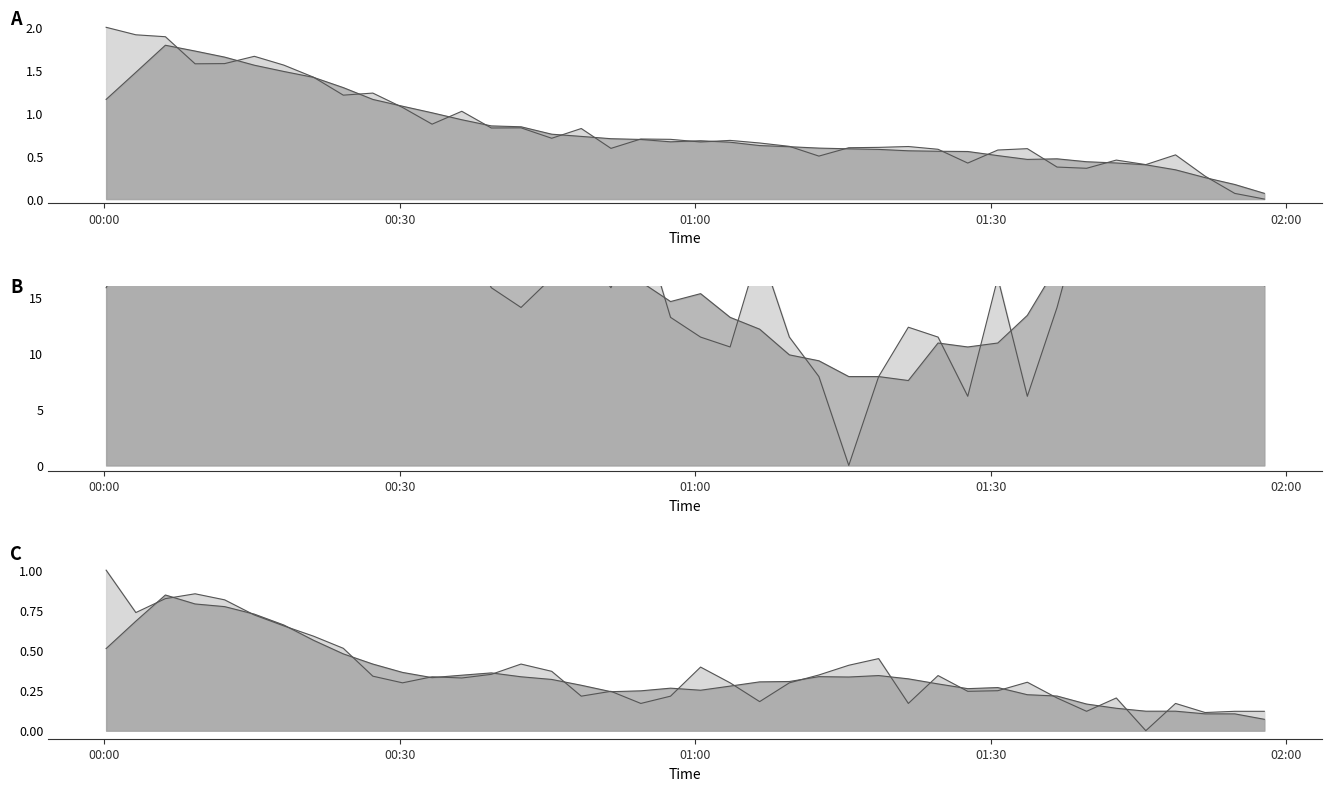

Between which two adjacent categories do humidity_line and humidity_smooth_line first intersect?

00:30 and 01:00